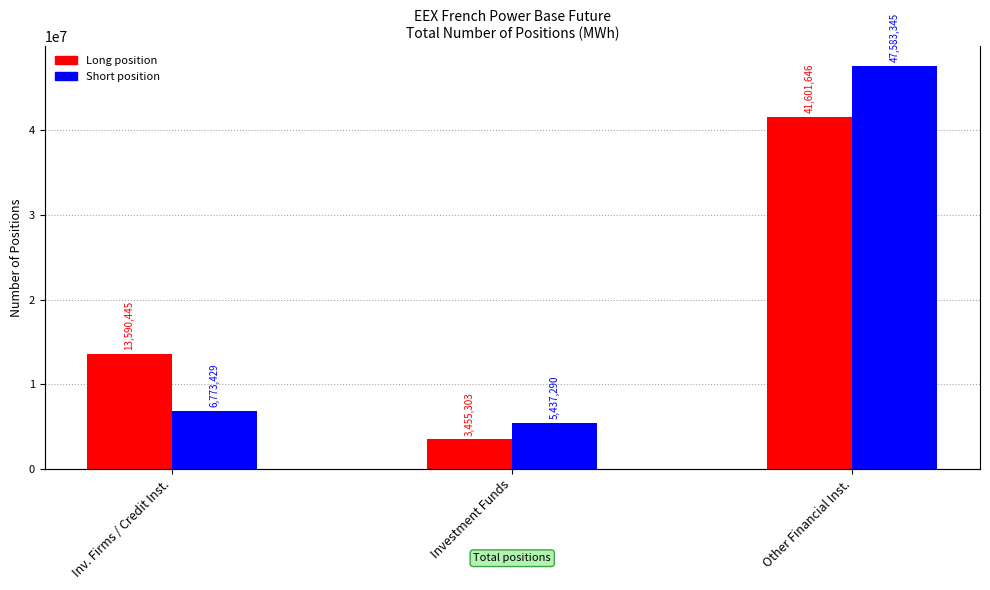

Which category has the highest value in the Long position series?

Other Financial Inst.